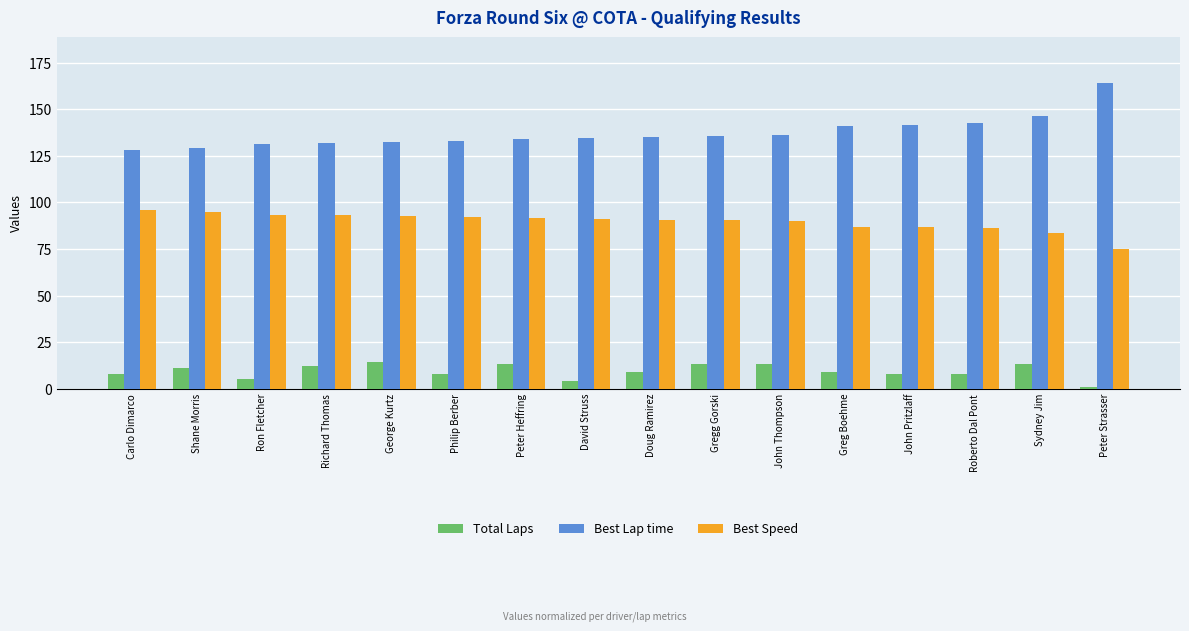

The value of Total Laps at Richard Thomas is 3.9. True or false?

False